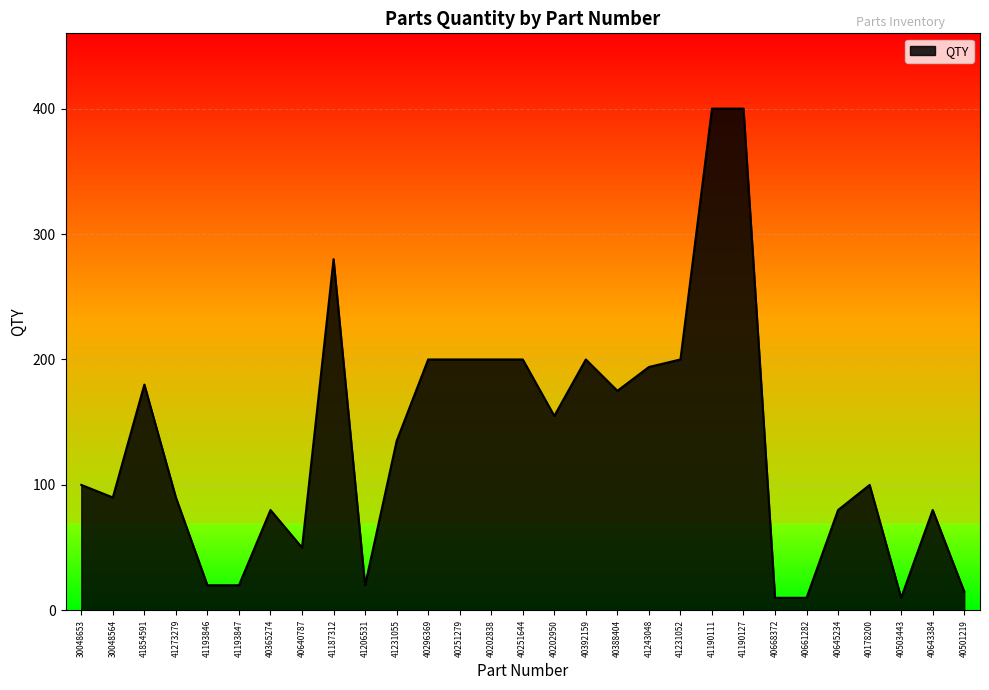

What is the difference between the maximum and minimum values?

390